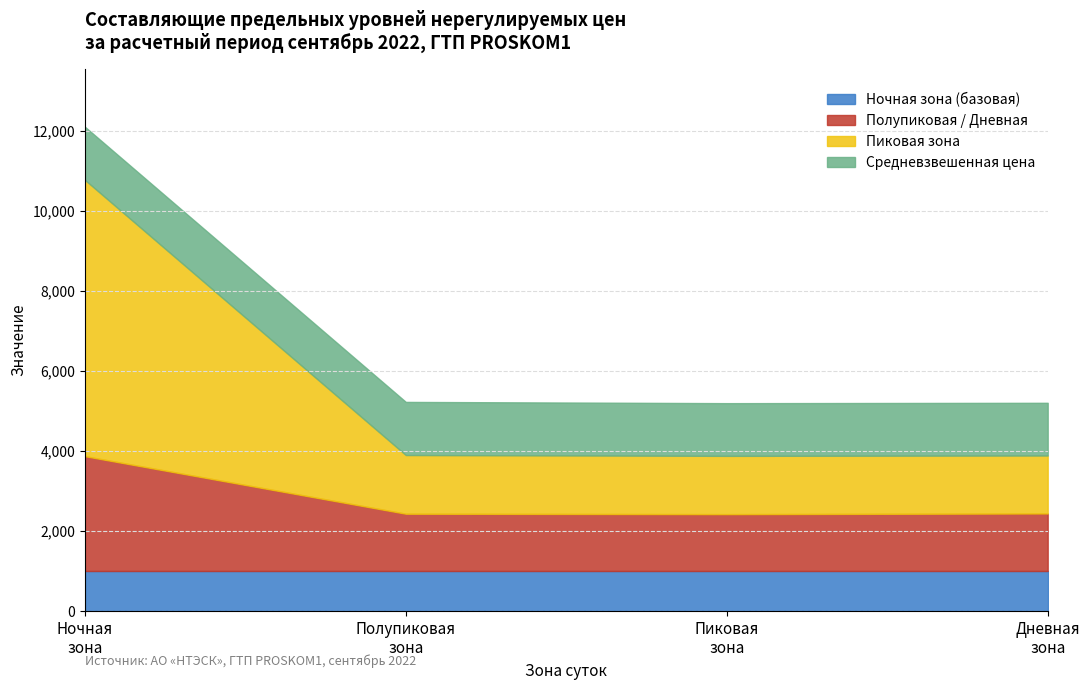

What is the label of the 1st point from the right?

Дневная зона